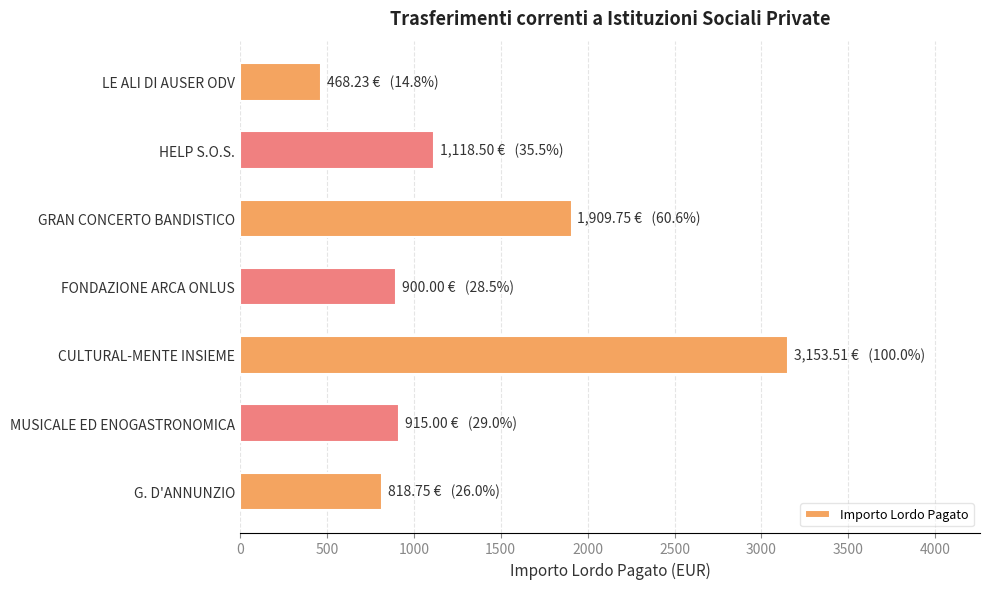

At which category does the chart reach its peak across all series?

CULTURAL-MENTE INSIEME